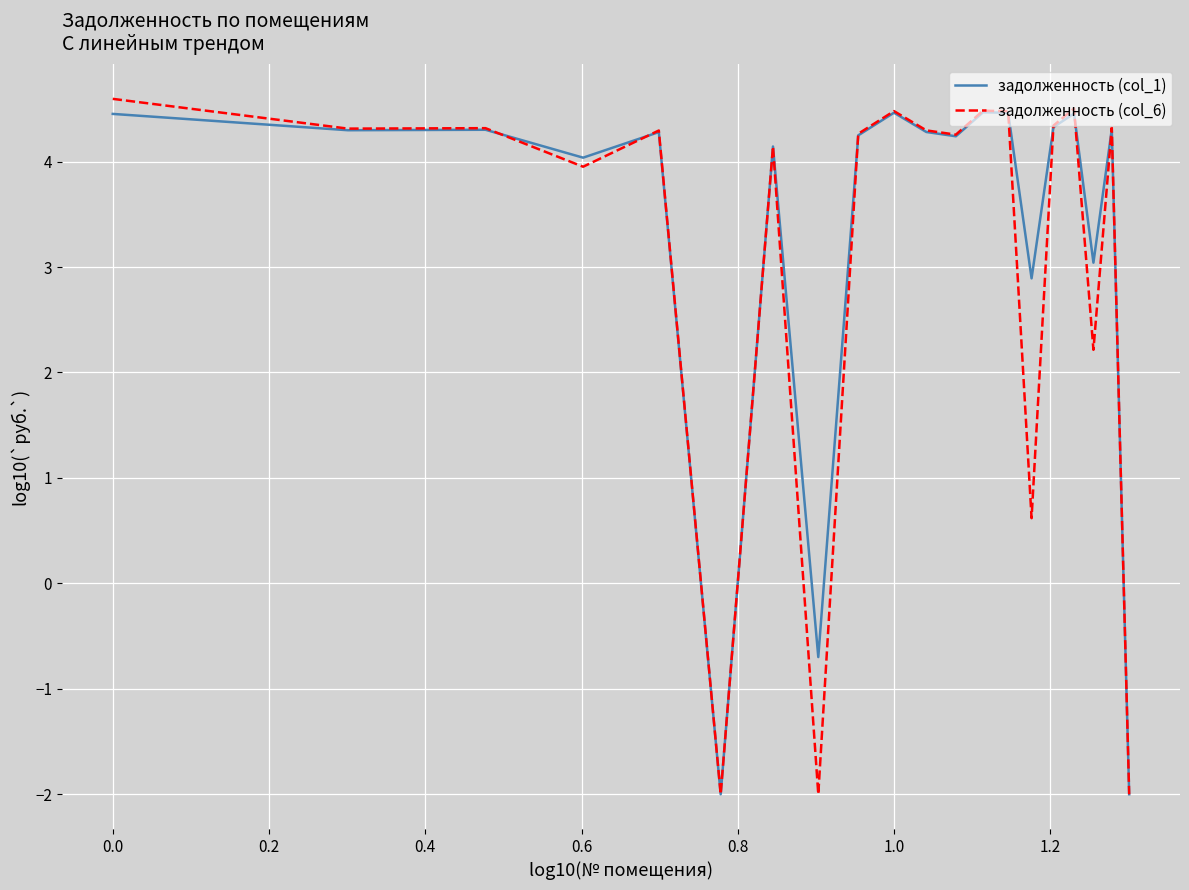

Which series has the widest spread of values?

задолженность (col_6)